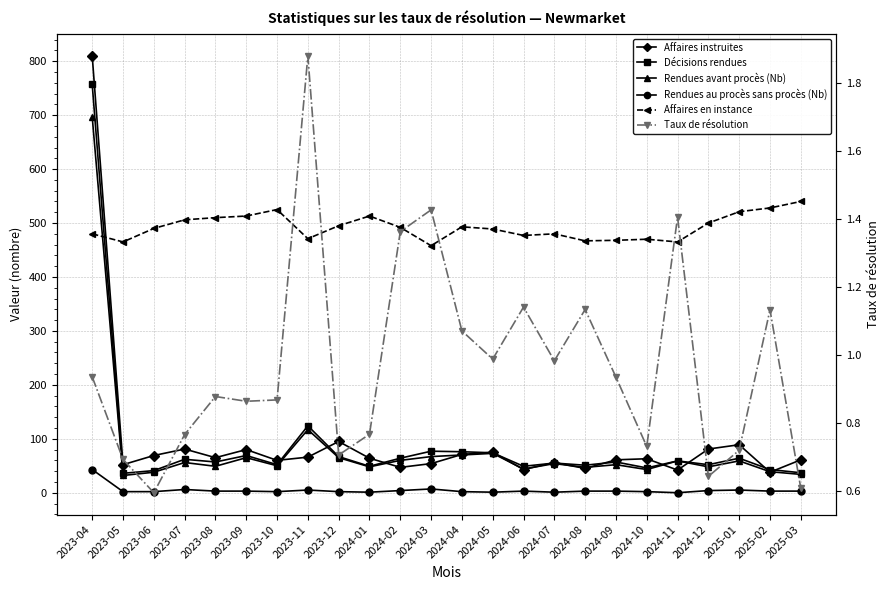

Where is the first local minimum for Décisions rendues?

2023-05